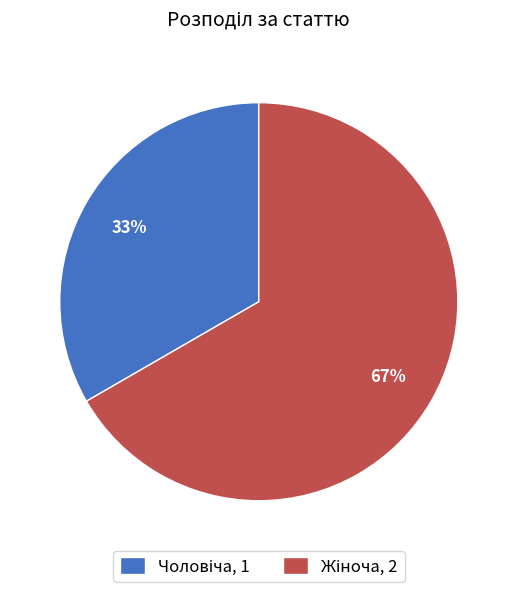

Is there any slice that represents more than half of the pie?

Yes